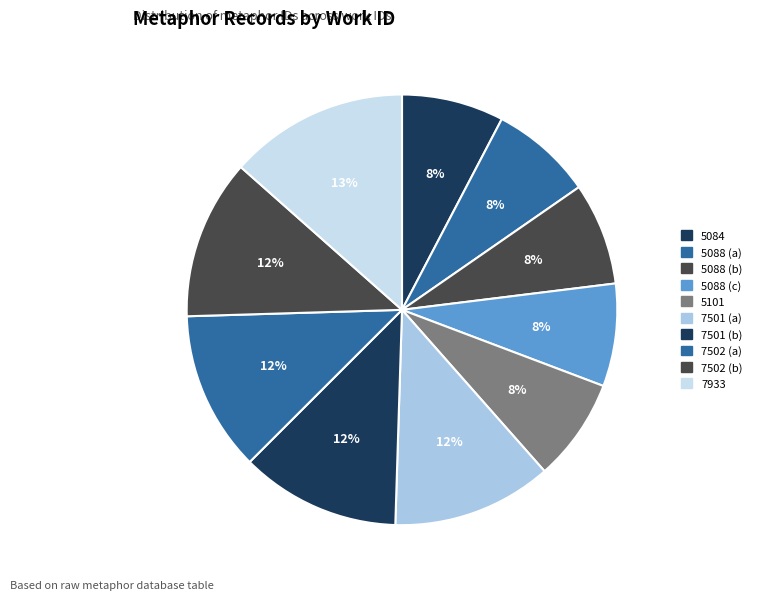

Which slice is the smallest?

5084